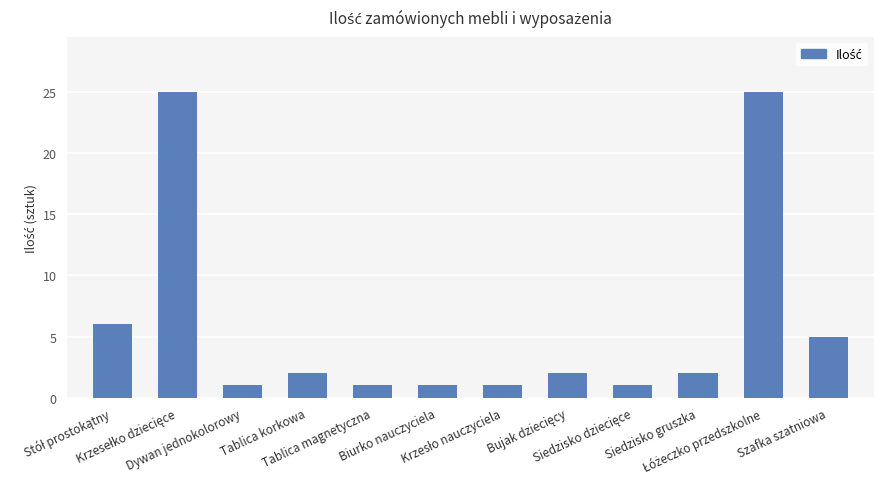

Reading left to right, transcribe all the data shown in this chart.

6	25	1	2	1	1	1	2	1	2	25	5